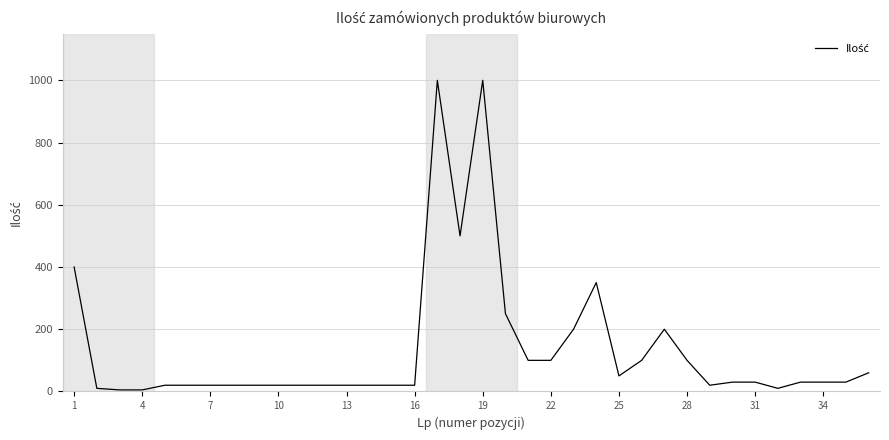

What is the difference between the maximum and minimum values?

995